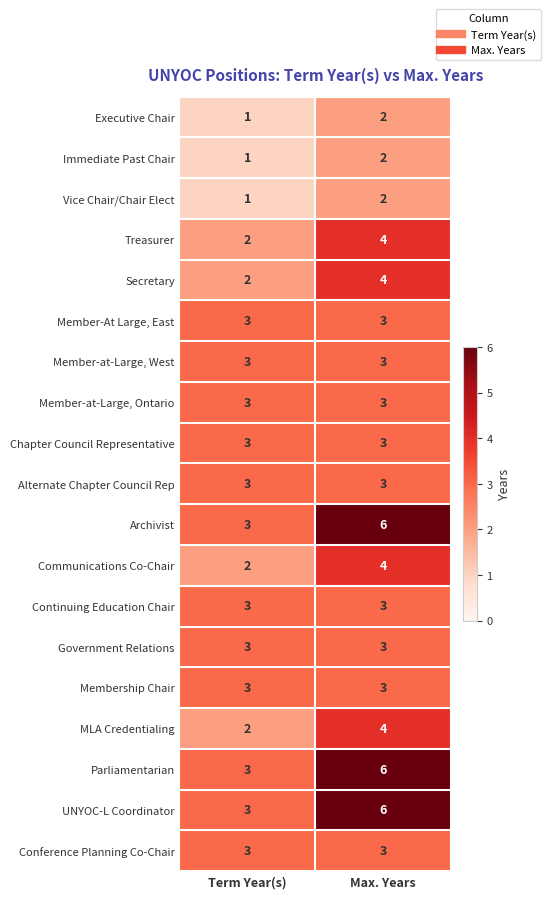

Which label corresponds to the smallest value in the chart?

Term Year(s)